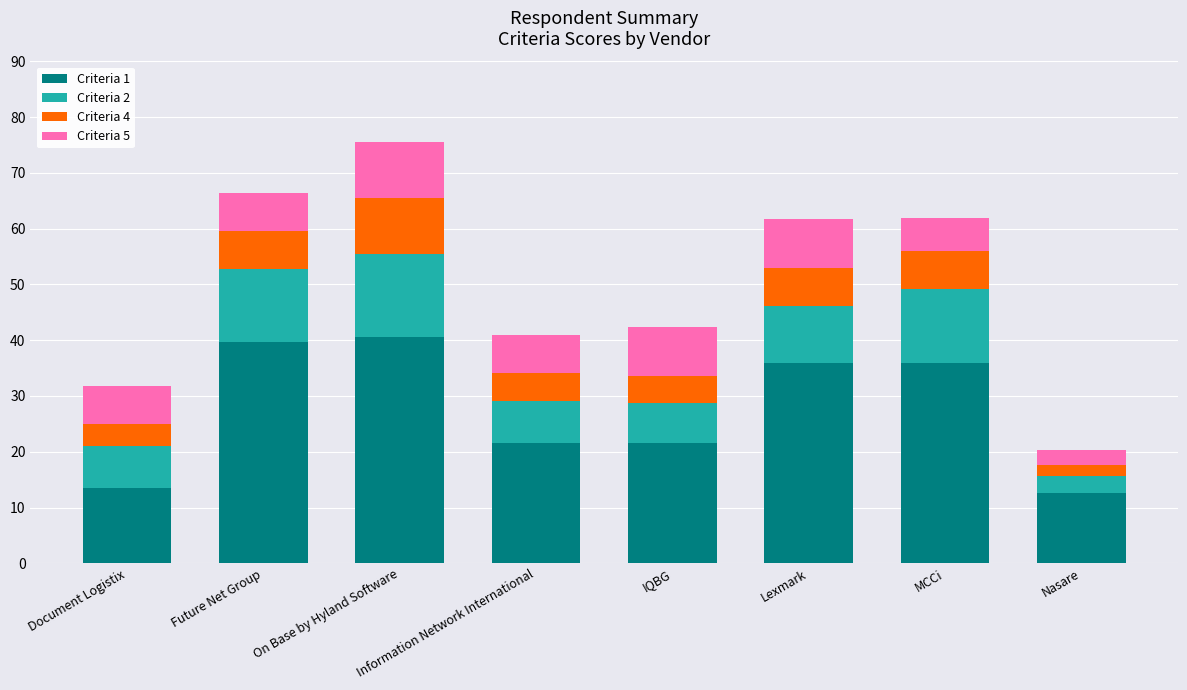

What is the highest value of the Criteria 1 series?

40.5